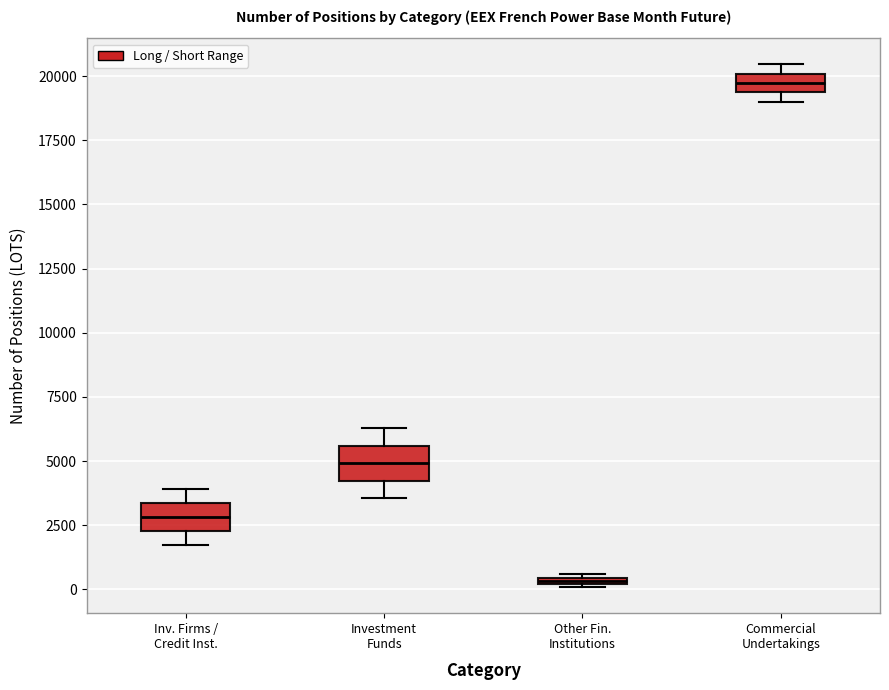

Where is the upper edge of the box for Commercial Undertakings on the y-axis? The values are not printed on the chart, so give them approximately, as read against the axis.

20000